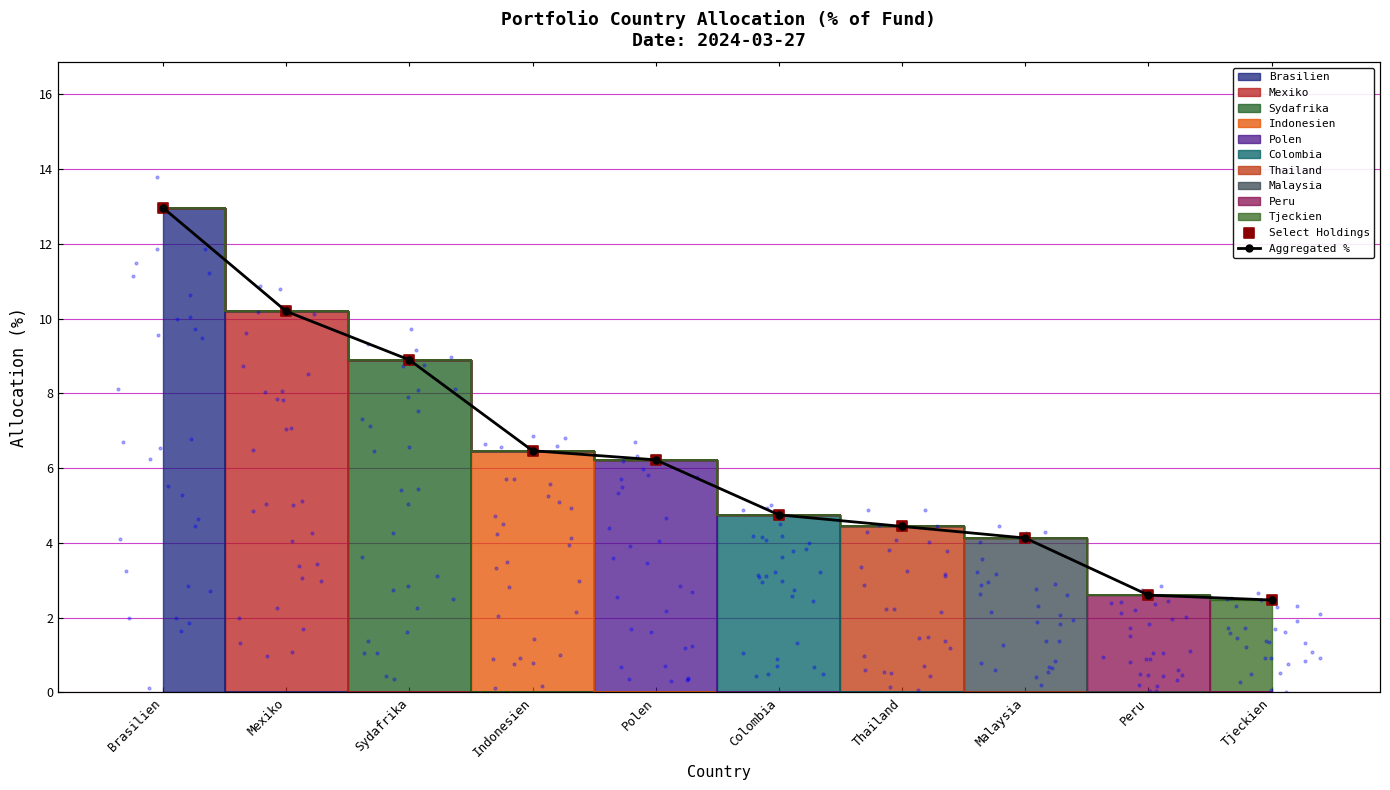

Which series has the largest total across all categories?

Aggregated %